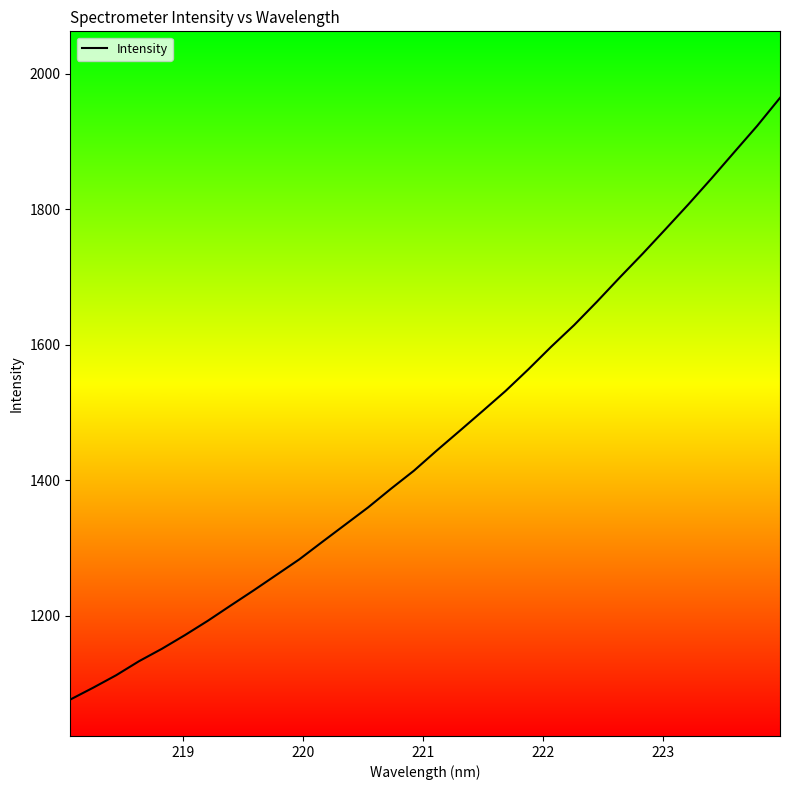

What is the smallest value displayed?

1075.9